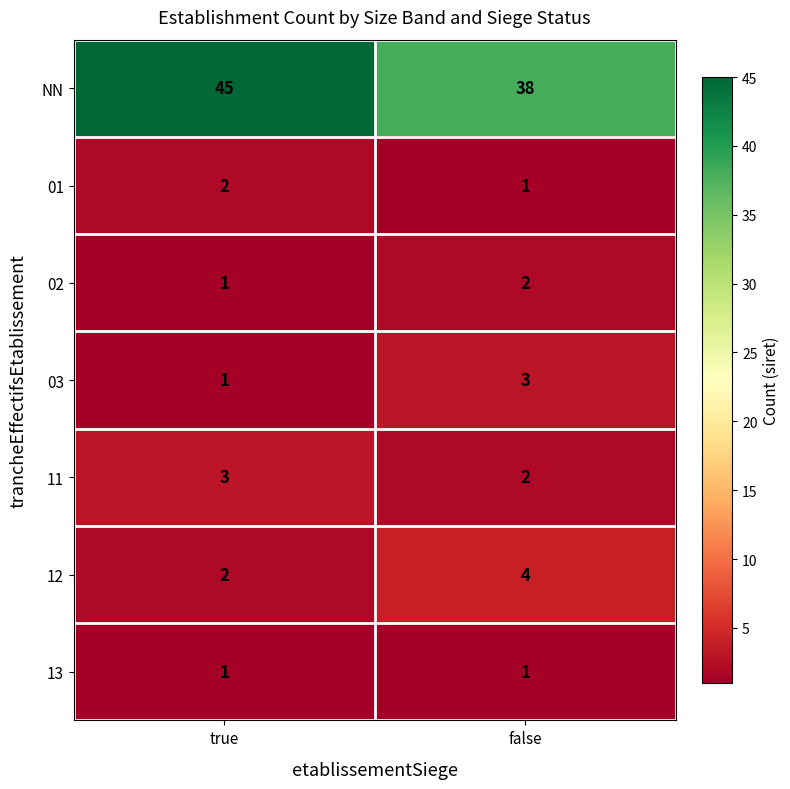

List the labels in order of 12 value, largest first.

false, true